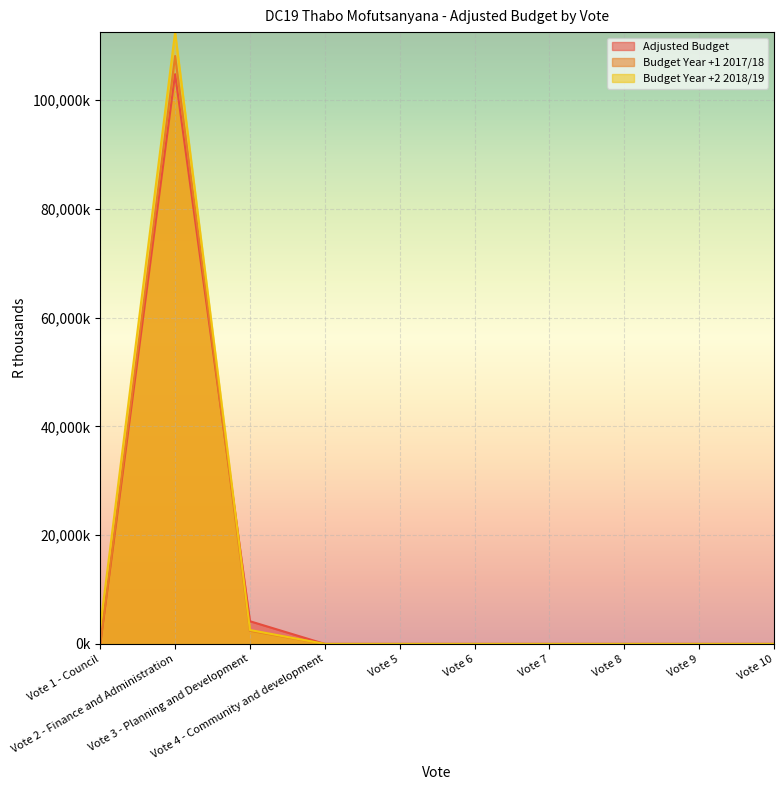

What is the label of the 8th point from the left?

Vote 8